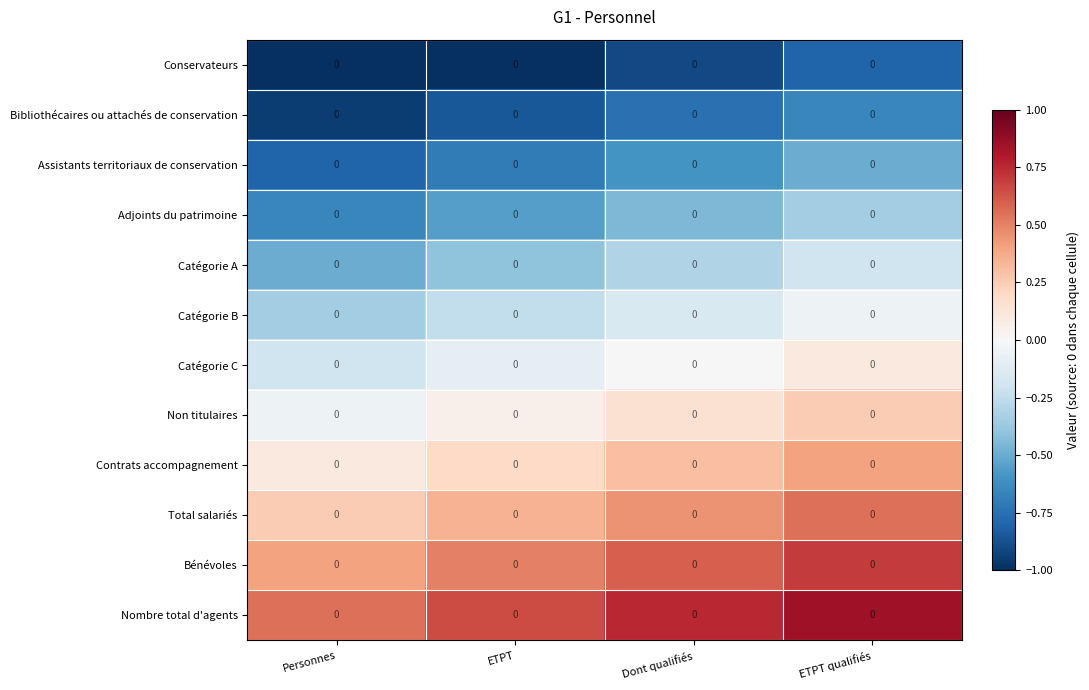

What value does the Non titulaires series have at ETPT qualifiés?

0.2